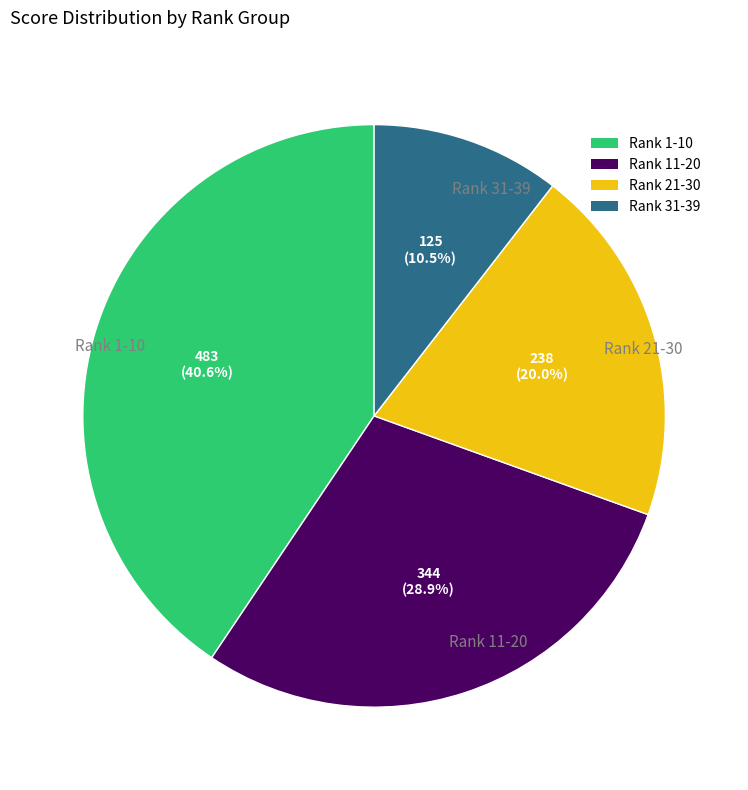

Rank the categories by value from lowest to highest.

Rank 31-39, Rank 21-30, Rank 11-20, Rank 1-10